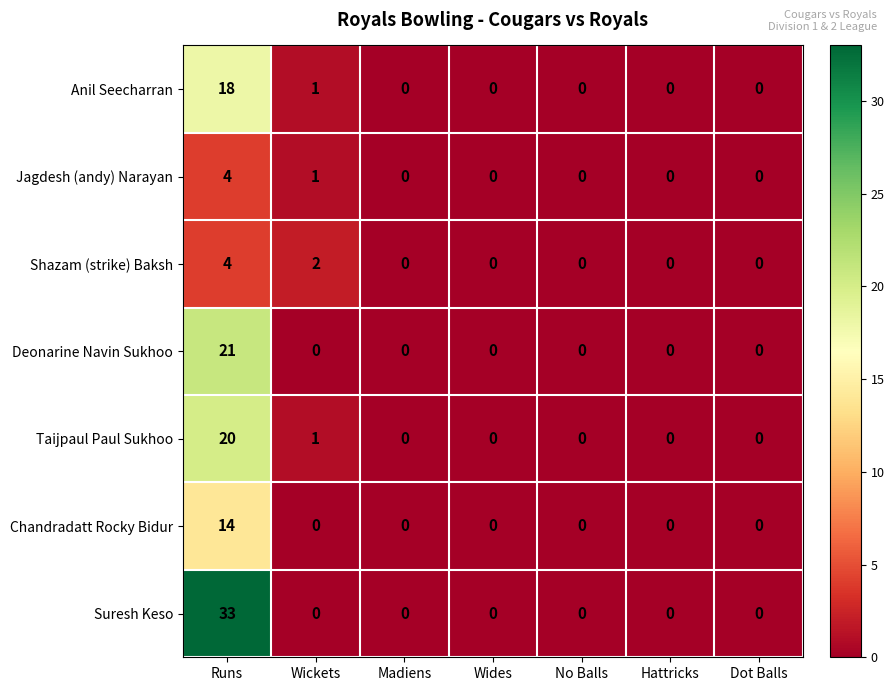

The value of Suresh Keso at Madiens is 0. True or false?

True